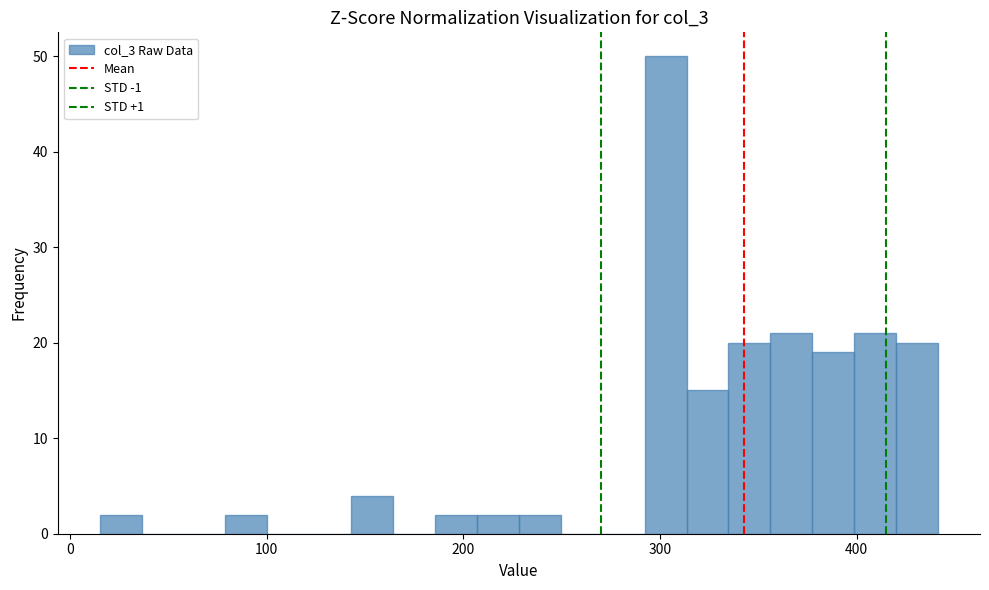

Around what value on the x-axis is the tallest bar? Give the approximate position of its centre, as read against the axis.

300